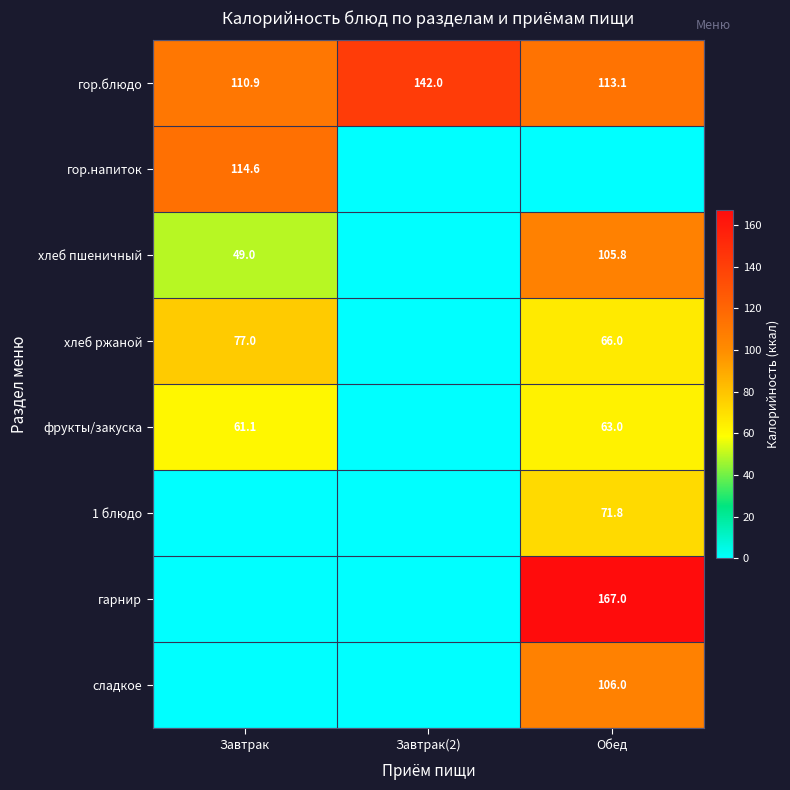

The хлеб ржаной series shows 35.7 at Завтрак. True or false?

False